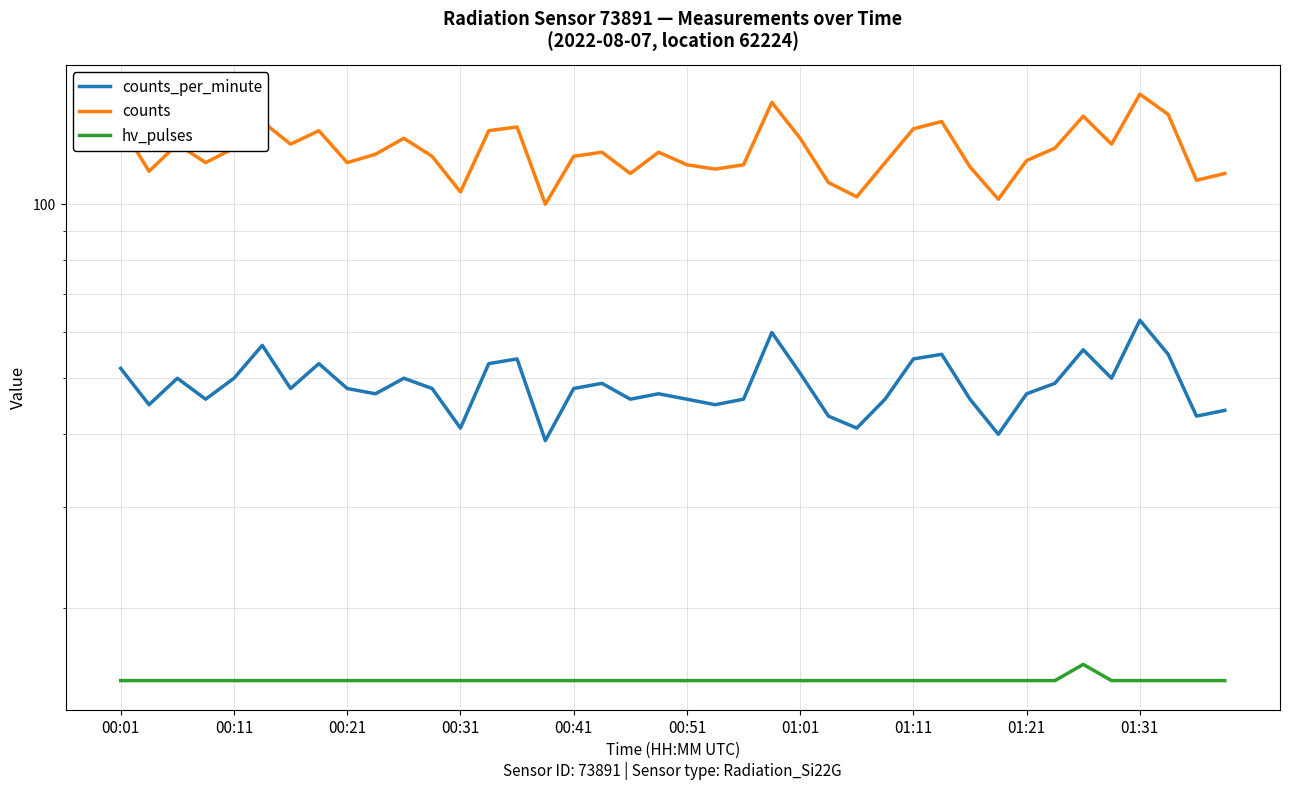

What are all the series names shown in the legend?

counts_per_minute, counts, hv_pulses